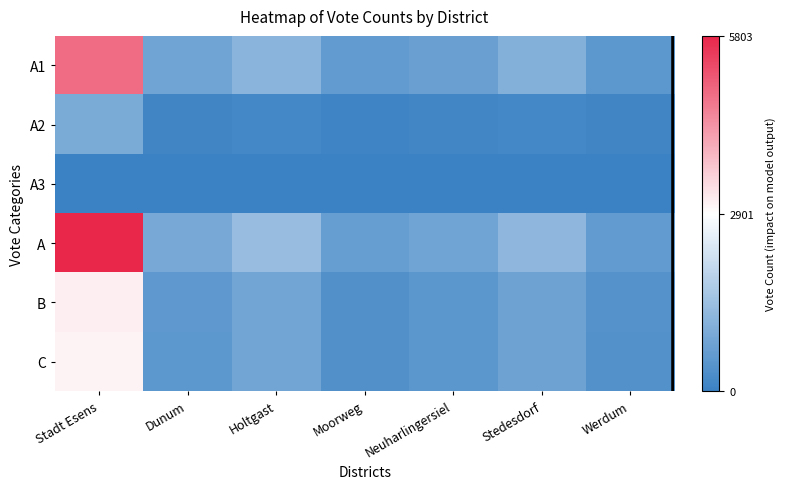

At how many categories does at least one series exceed 2633?

1